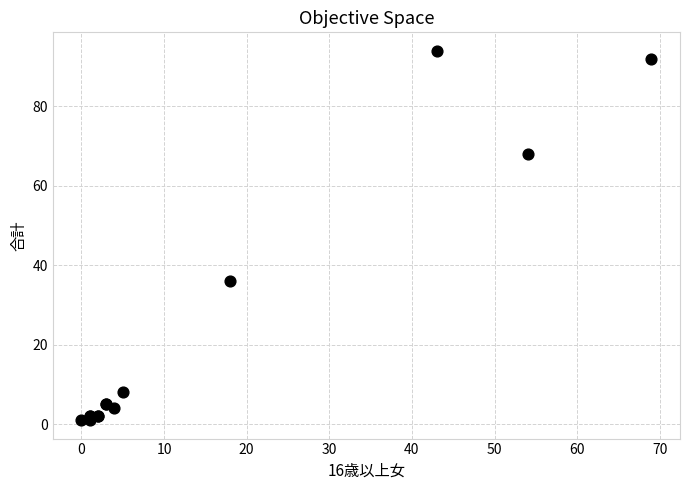

What Y value in the scatter plot is closest to 47?

36